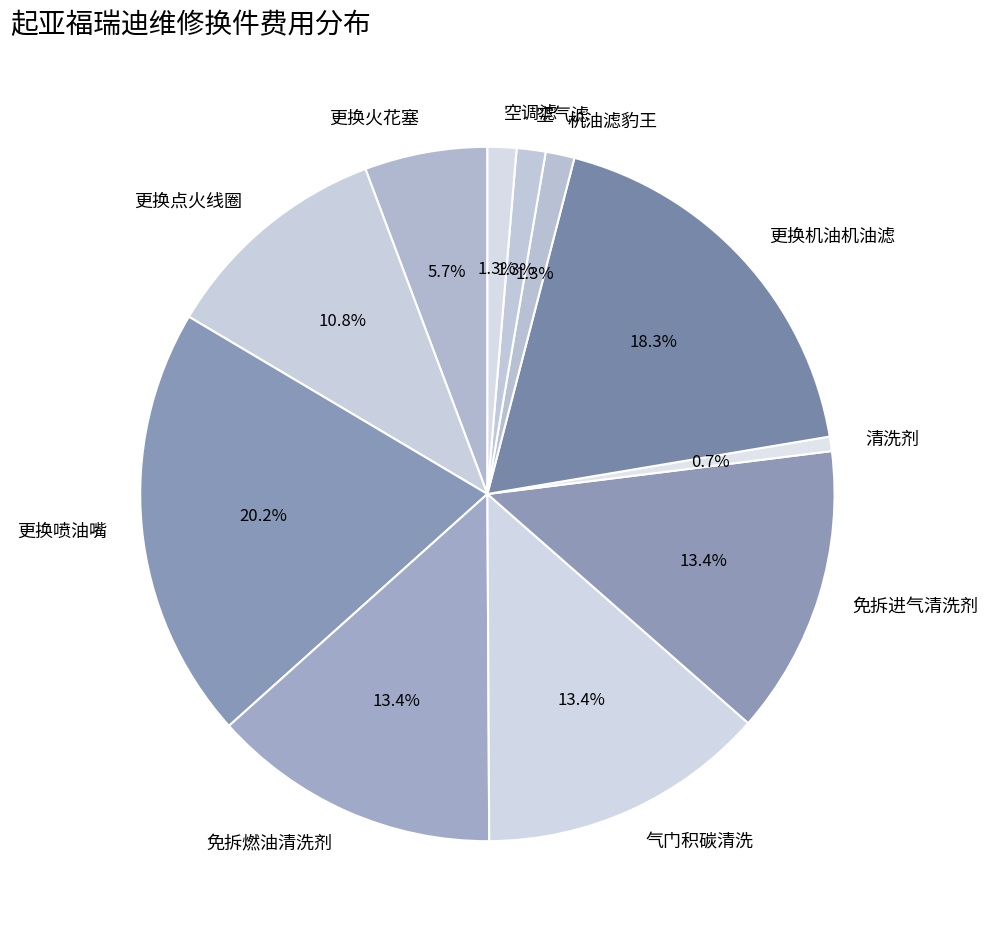

True or false: 更换火花塞 accounts for 6% of the total.

True